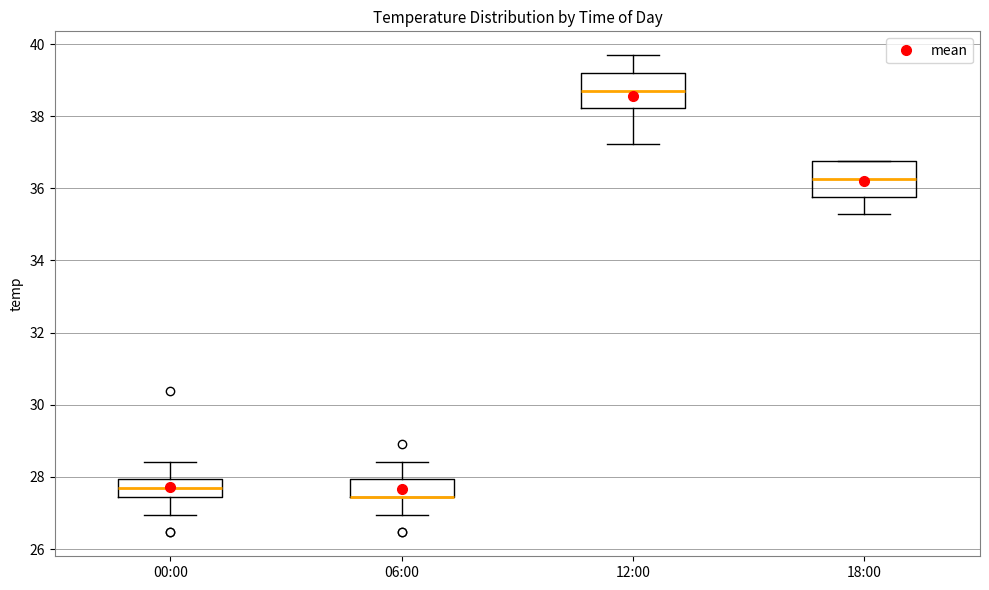

Where does the median line of the box for 18:00 sit on the y-axis? The values are not printed on the chart, so give them approximately, as read against the axis.

36.2